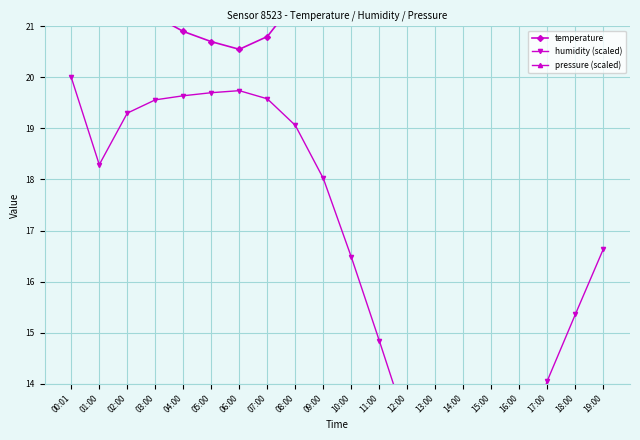

Is the value of temperature at 08:00 greater than the value of pressure (scaled) at 00:01?

No